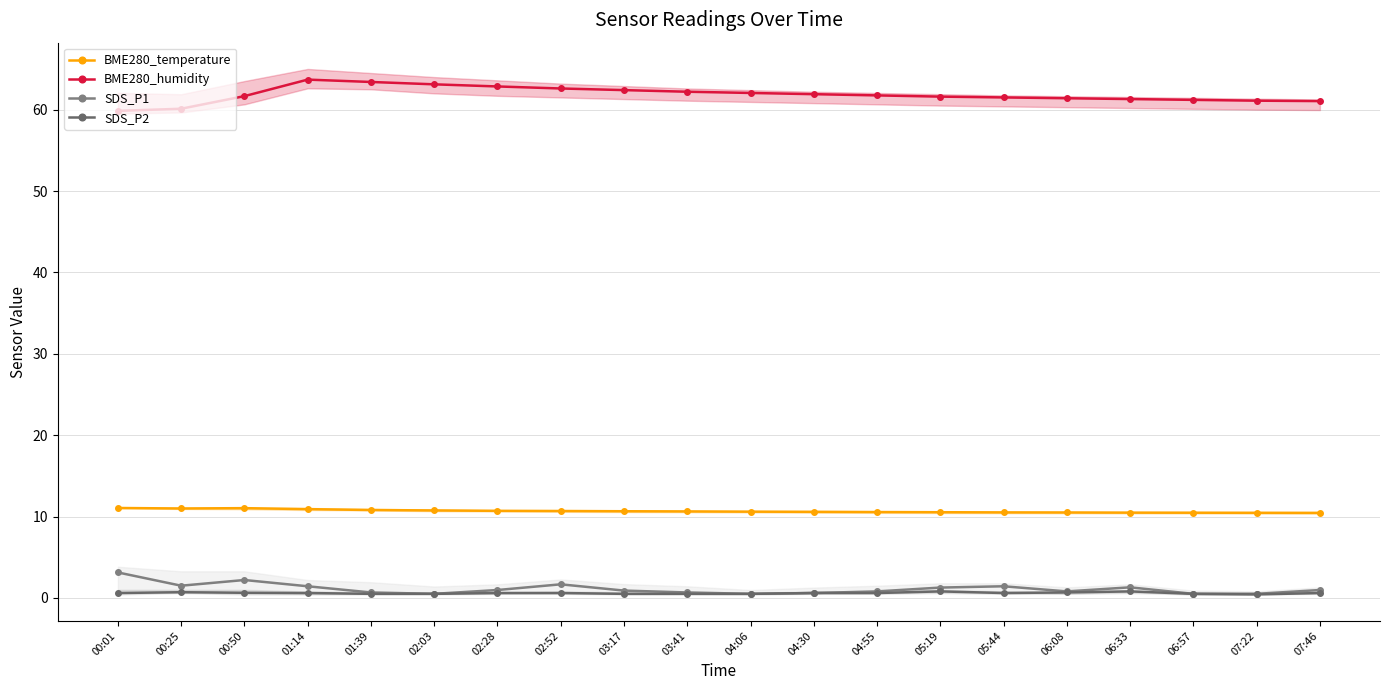

Rank the series by their maximum value, from lowest to highest.

SDS_P2, SDS_P1, BME280_temperature, BME280_humidity